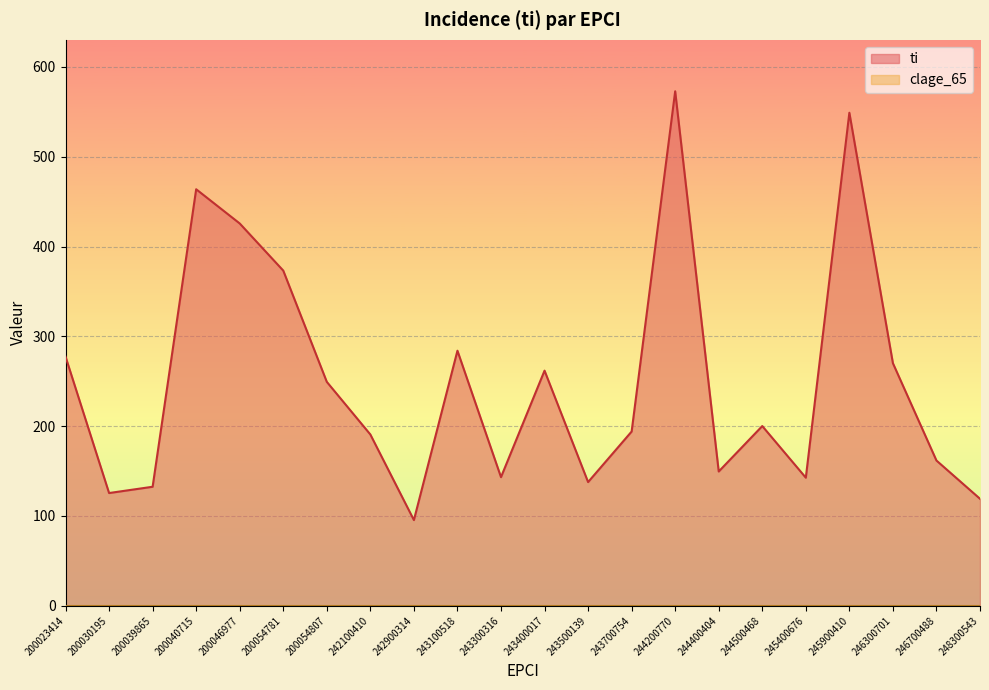

At which category does the data reach its first local valley?

200030195